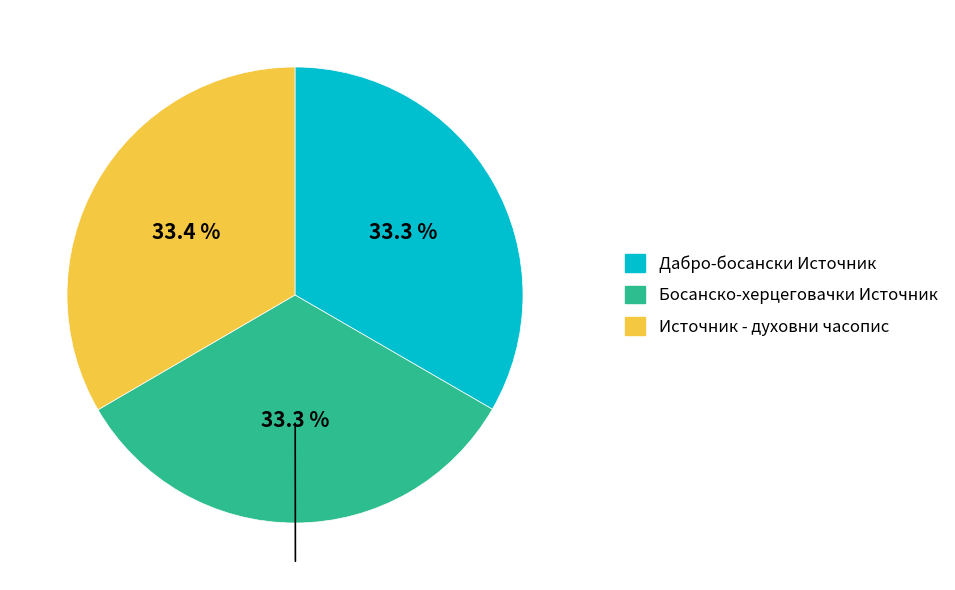

Is Источник - духовни часопис the majority of the pie?

No